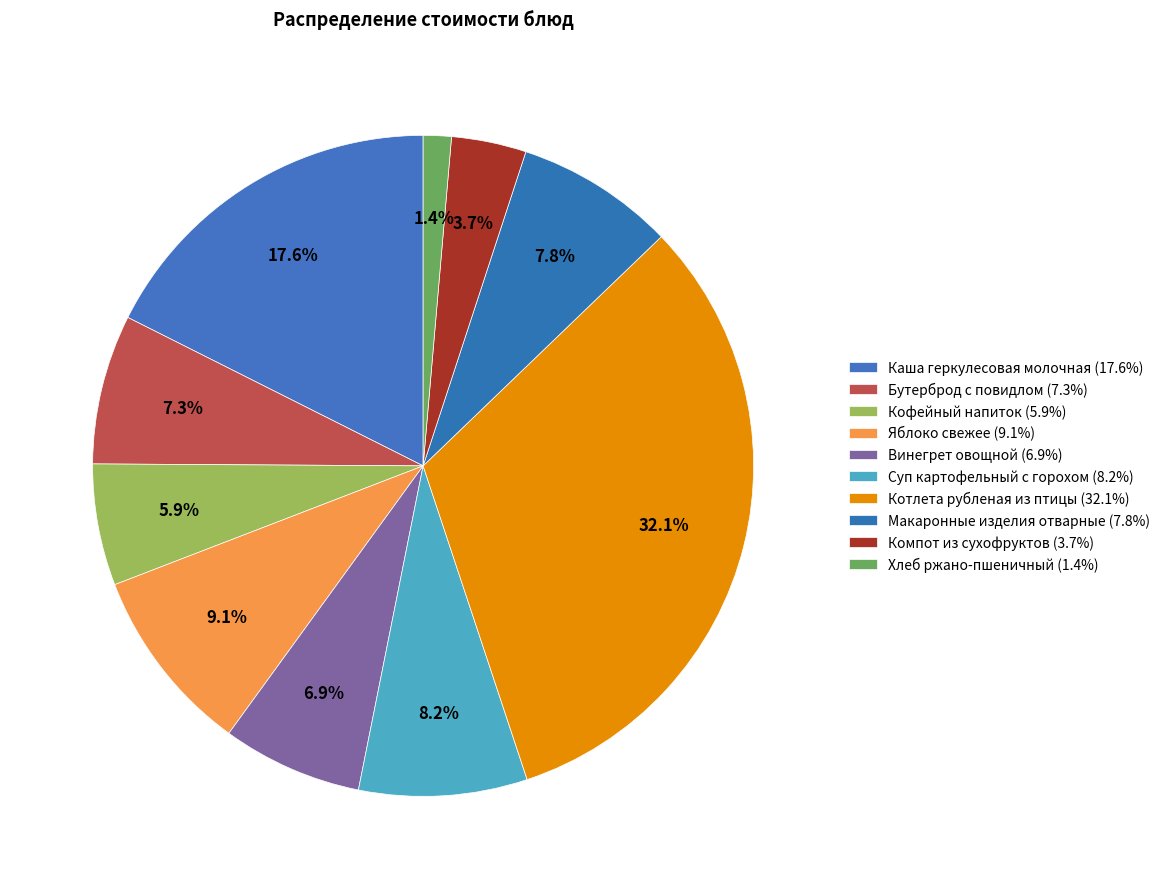

To the nearest percent, what is the difference between the largest and smallest slice percentages?

31%